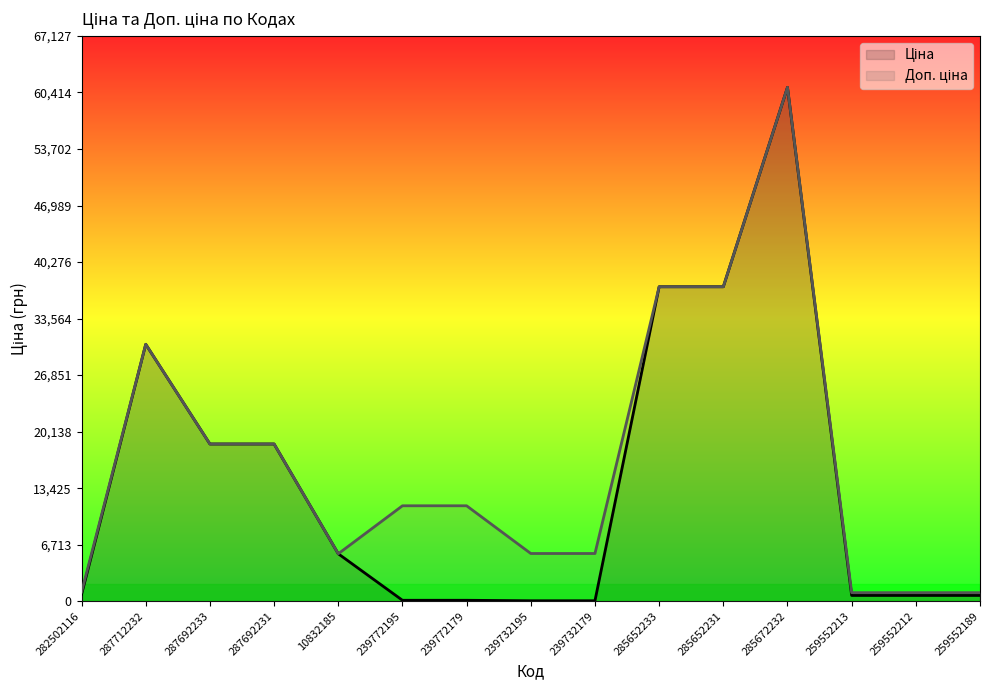

At how many categories does at least one series exceed 24332?

4